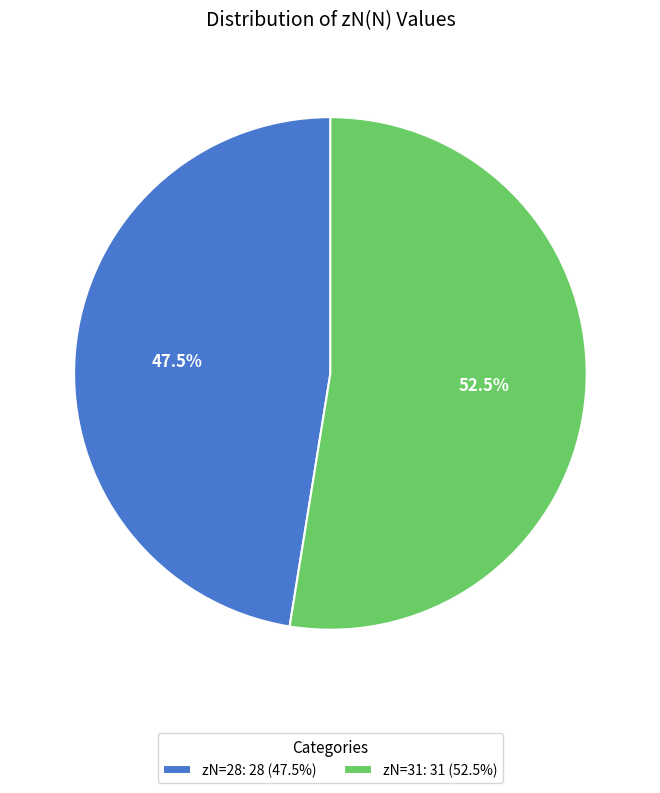

What is the majority slice?

zN=31: 31 (52.5%)